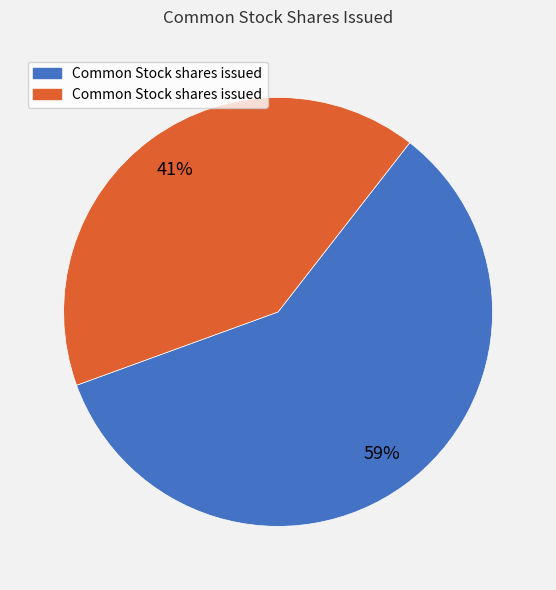

Does any single category account for the majority?

Yes